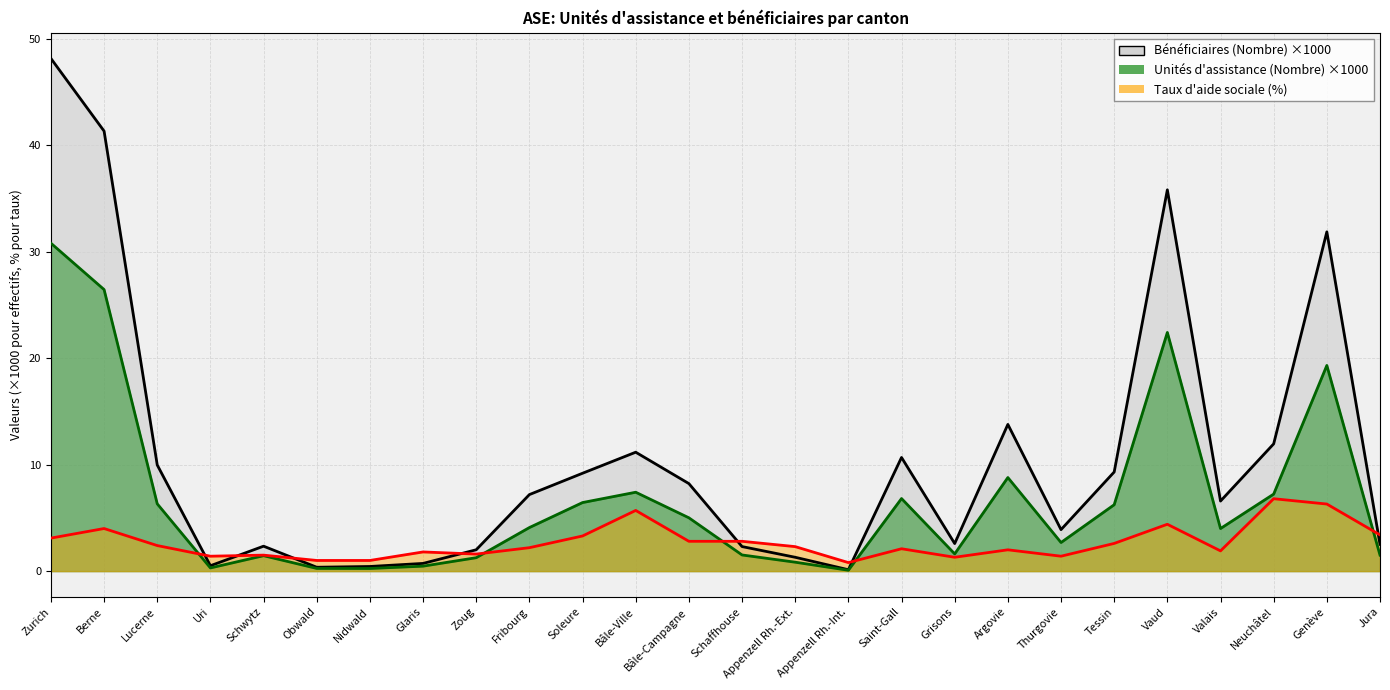

Where does the Unités d'assistance (Nombre) series first go above 4?

Zurich